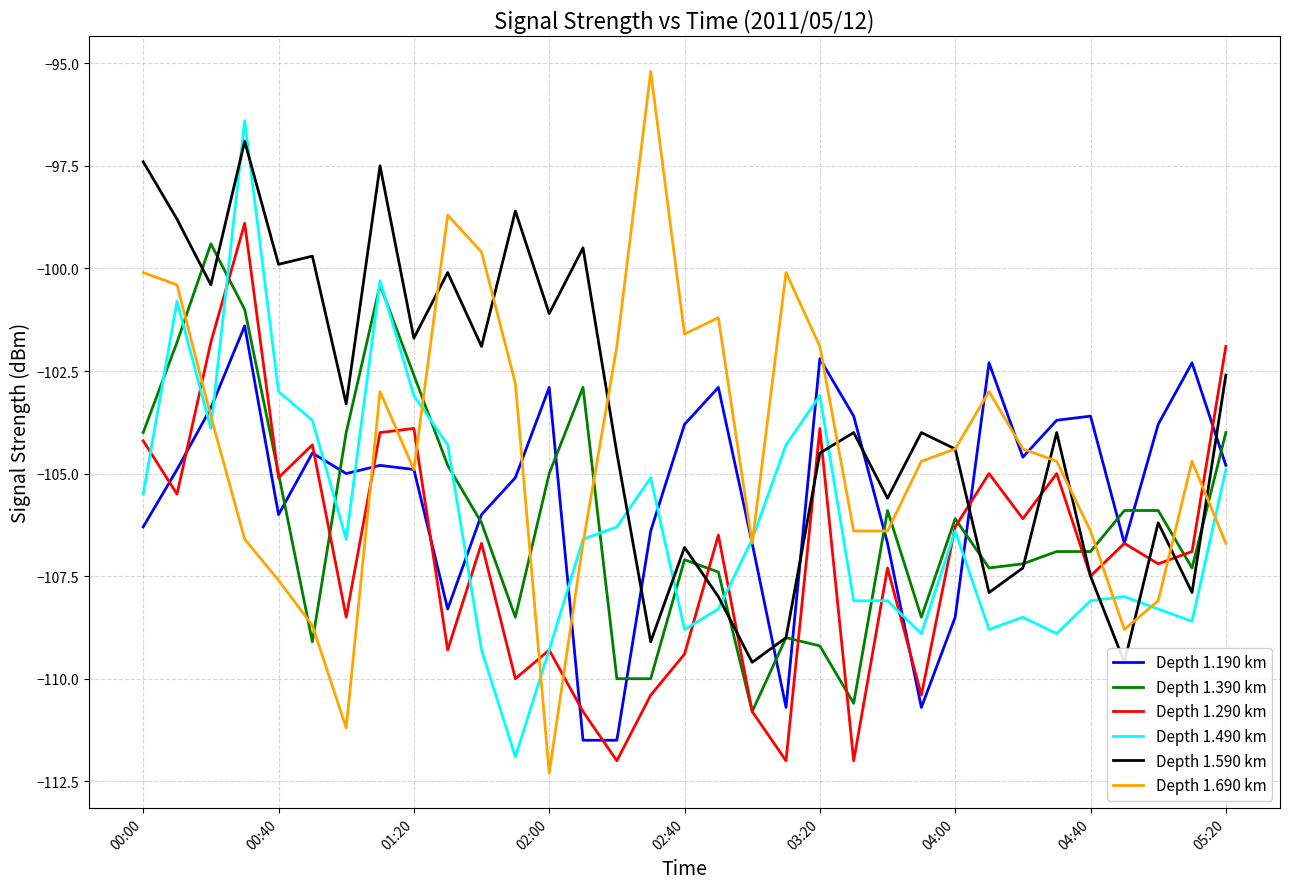

The value of Depth 1.290 km at 19 is -26.0. True or false?

False